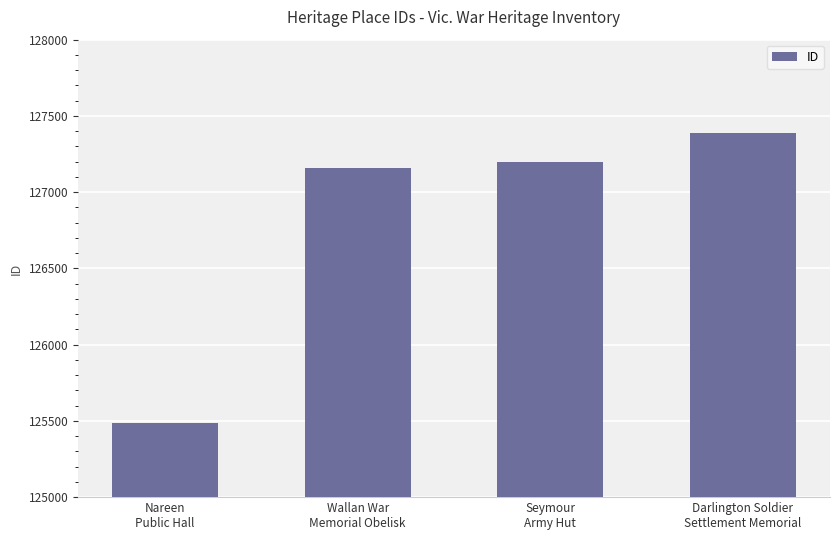

Count the number of categories in the chart.

4